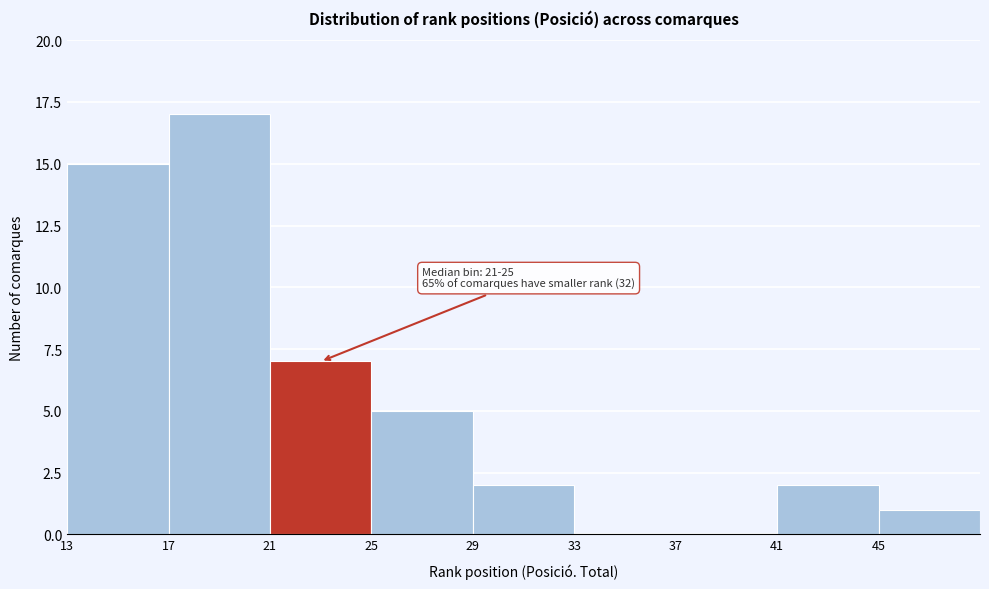

Over which range of the x-axis is the bar tallest?

17 to 21